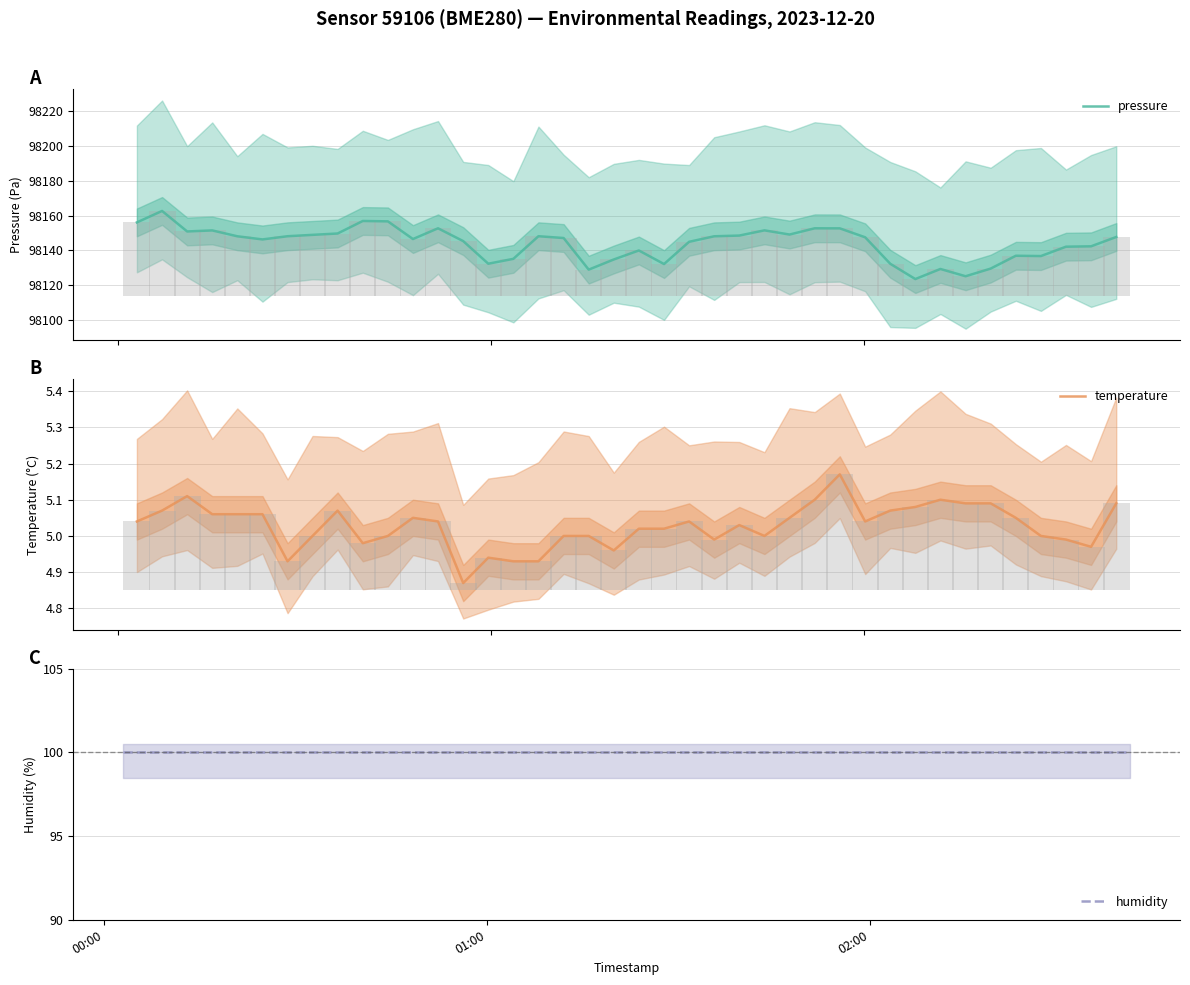

Where does the temperature series first go above 5?

00:00